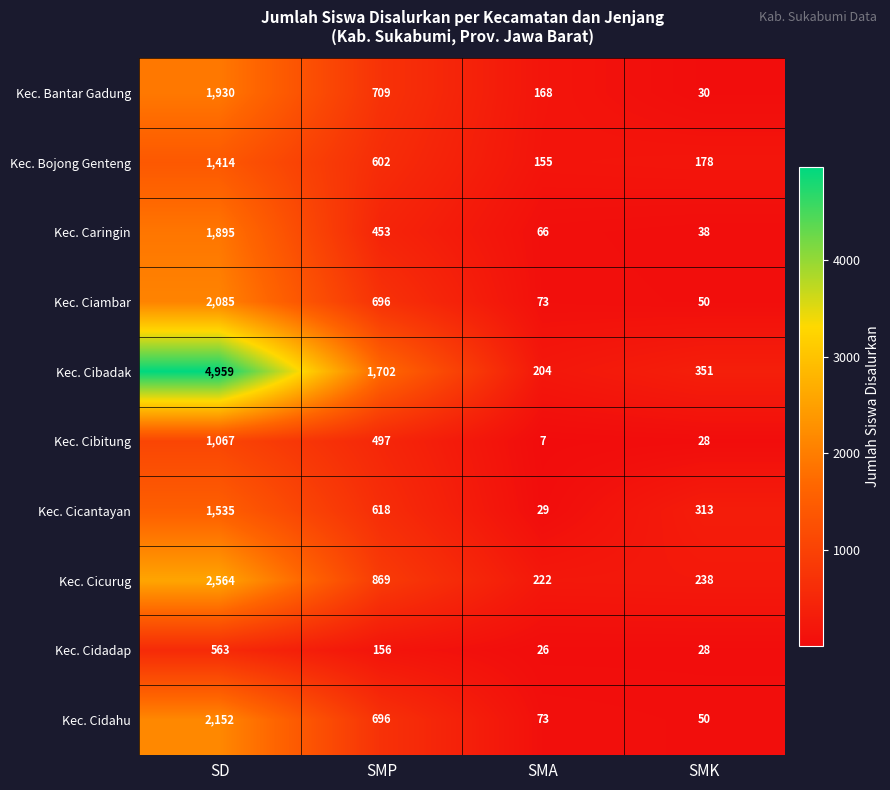

Rank the series by their maximum value, from lowest to highest.

Kec. Cidadap, Kec. Cibitung, Kec. Bojong Genteng, Kec. Cicantayan, Kec. Caringin, Kec. Bantar Gadung, Kec. Ciambar, Kec. Cidahu, Kec. Cicurug, Kec. Cibadak